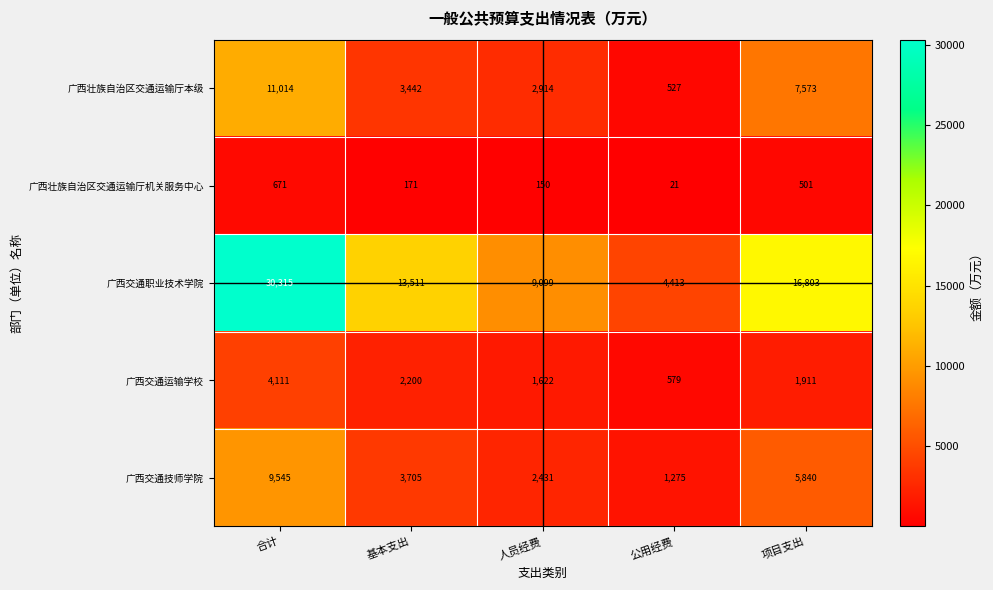

What is the smallest value displayed?

21